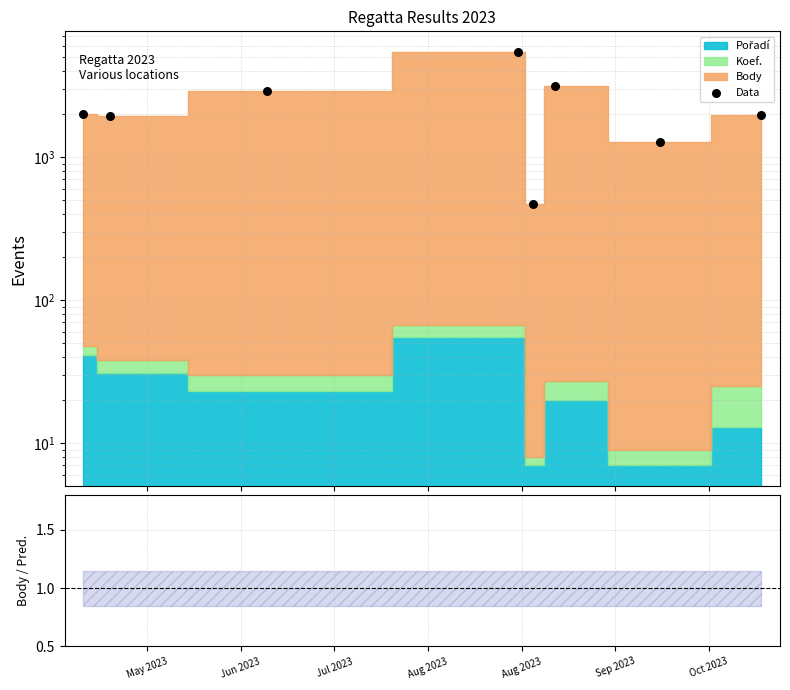

Which series has the largest total across all categories?

Data